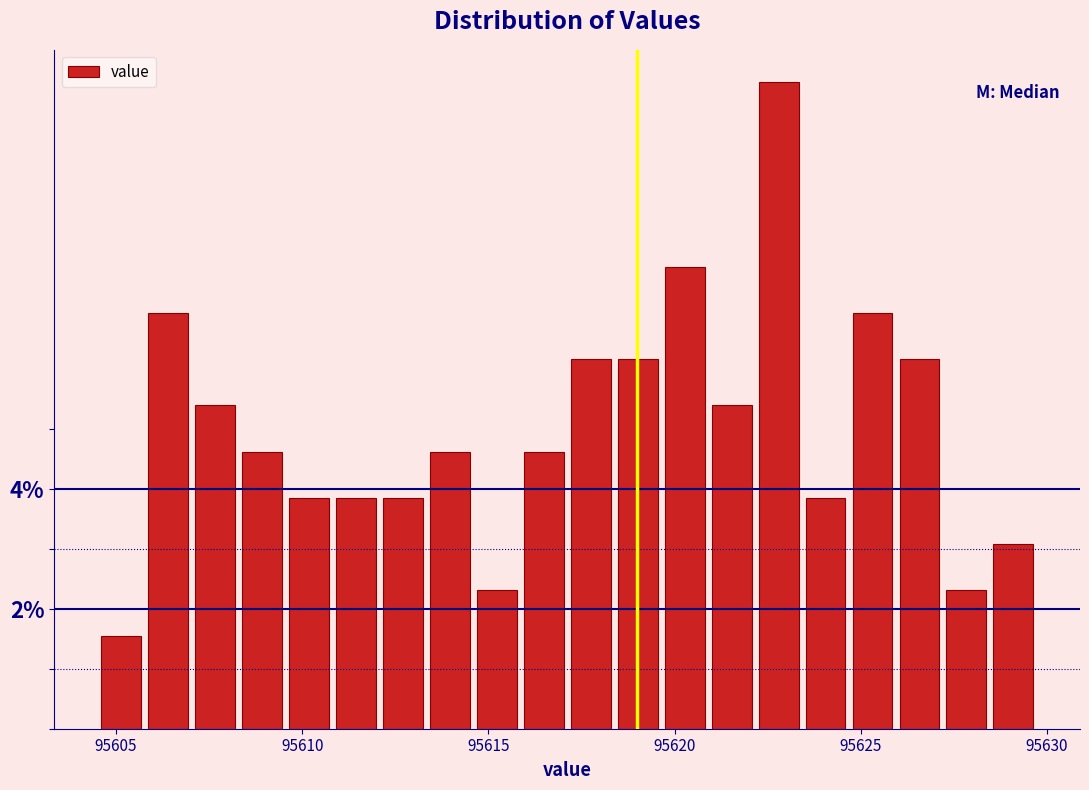

Read against the x-axis, roughly where is the centre of the tallest bar?

95623.0